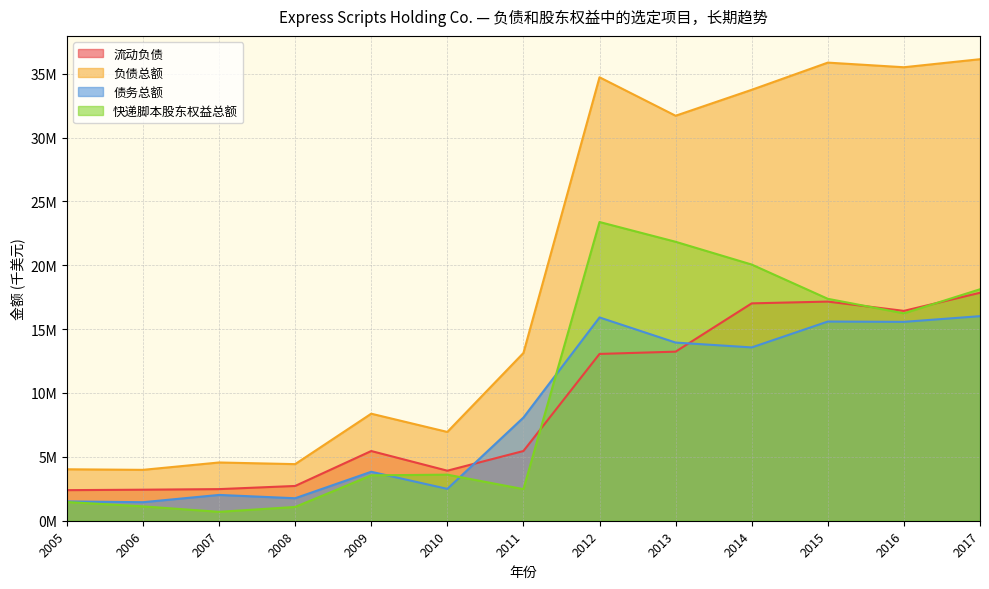

Count the number of data series in this chart.

4